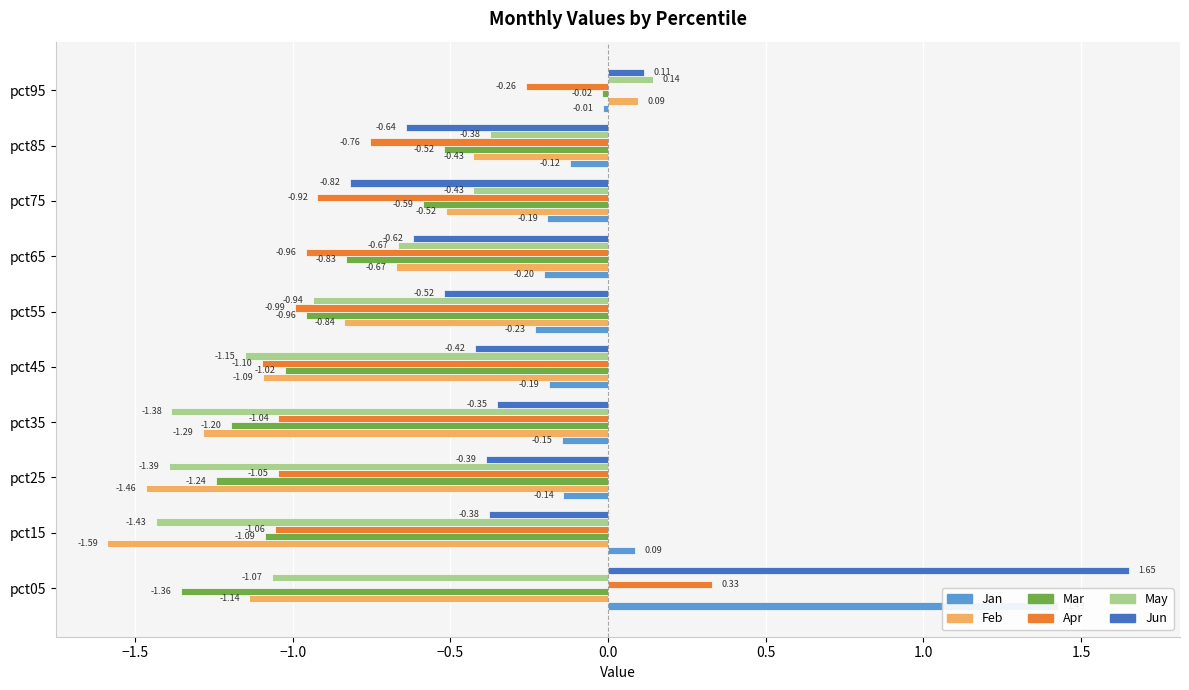

What is the value of the May bar at the 9th from the left?

-0.4